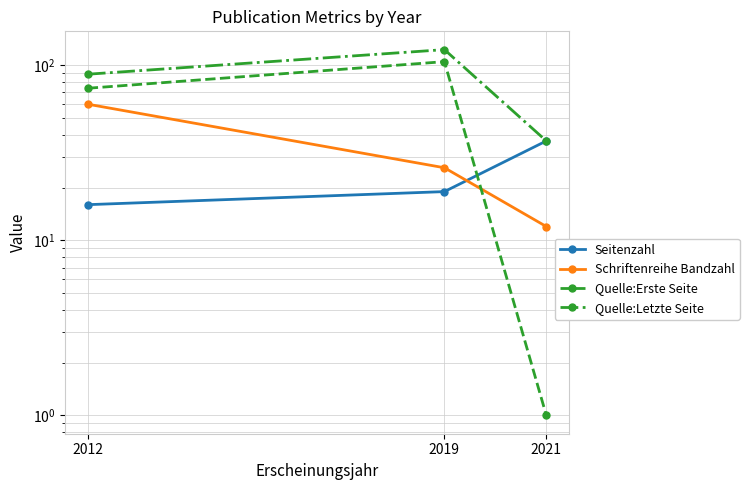

What is the approximate value of Seitenzahl at 2019, to the nearest 10?

20